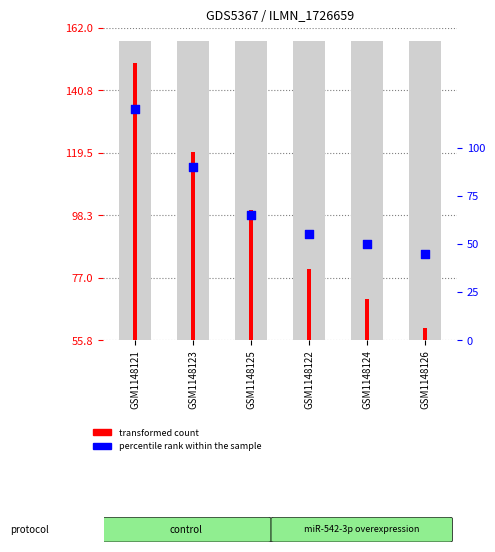

At which category is the sum across all series the highest?

GSM1148121